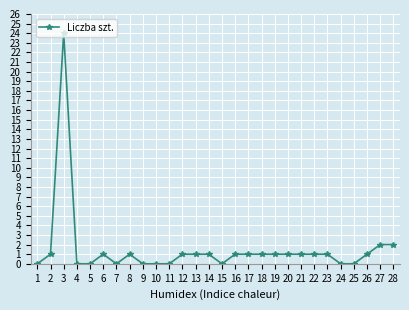

Reading left to right, transcribe all the data shown in this chart.

0	1	24	0	0	1	0	1	0	0	0	1	1	1	0	1	1	1	1	1	1	1	1	0	0	1	2	2